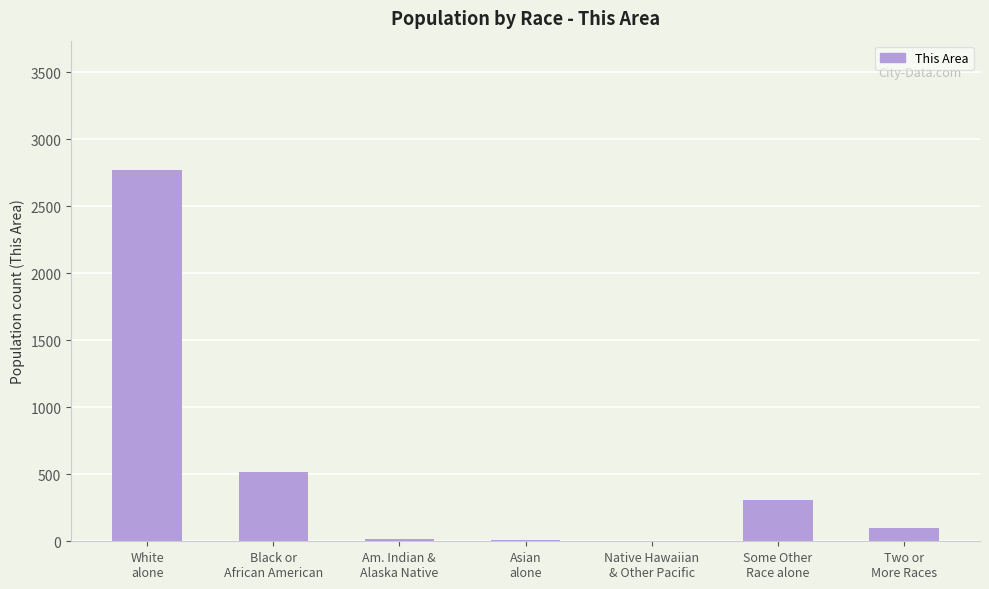

What is the greatest value displayed?

2766